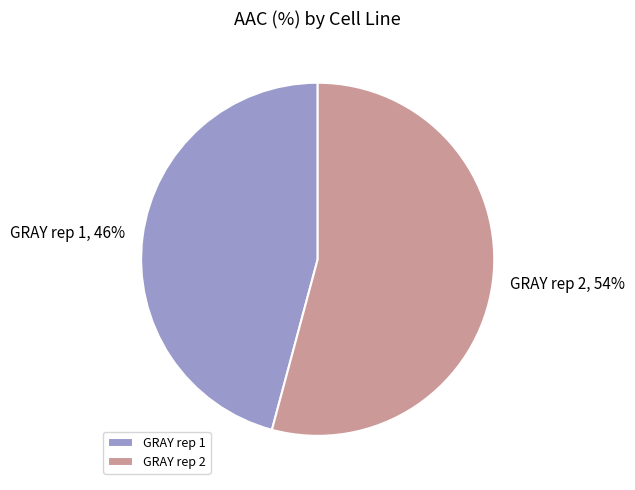

True or false: GRAY rep 2 accounts for 54% of the total.

True